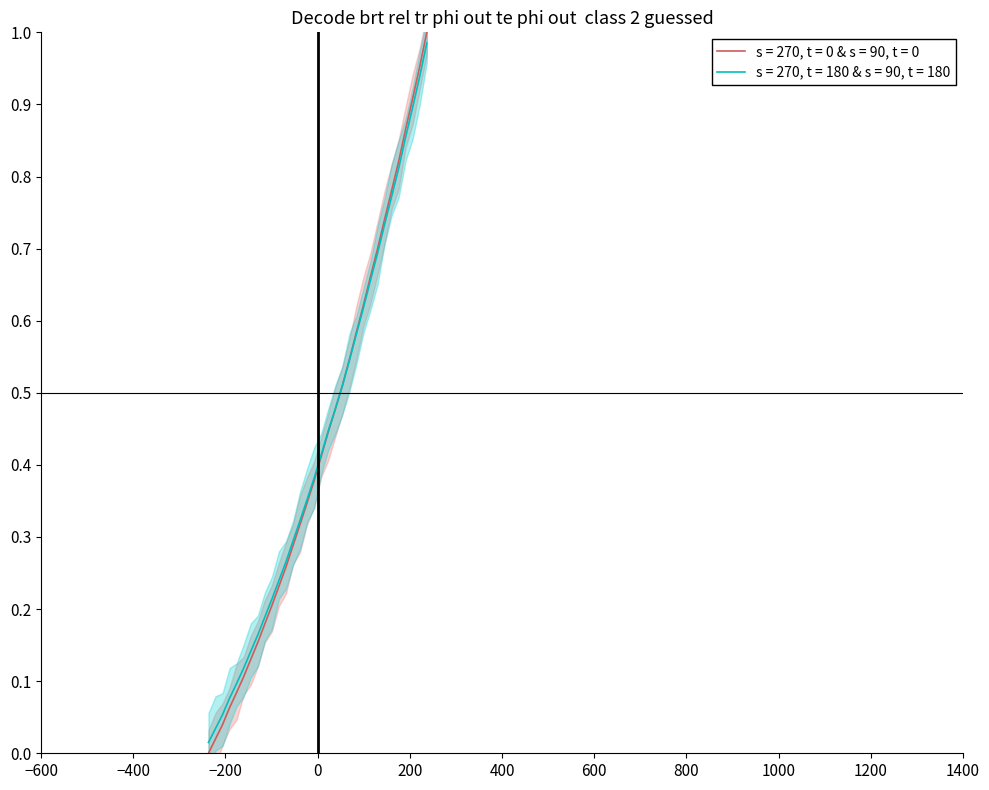

What is the value of the 9th point from the left?

0.2